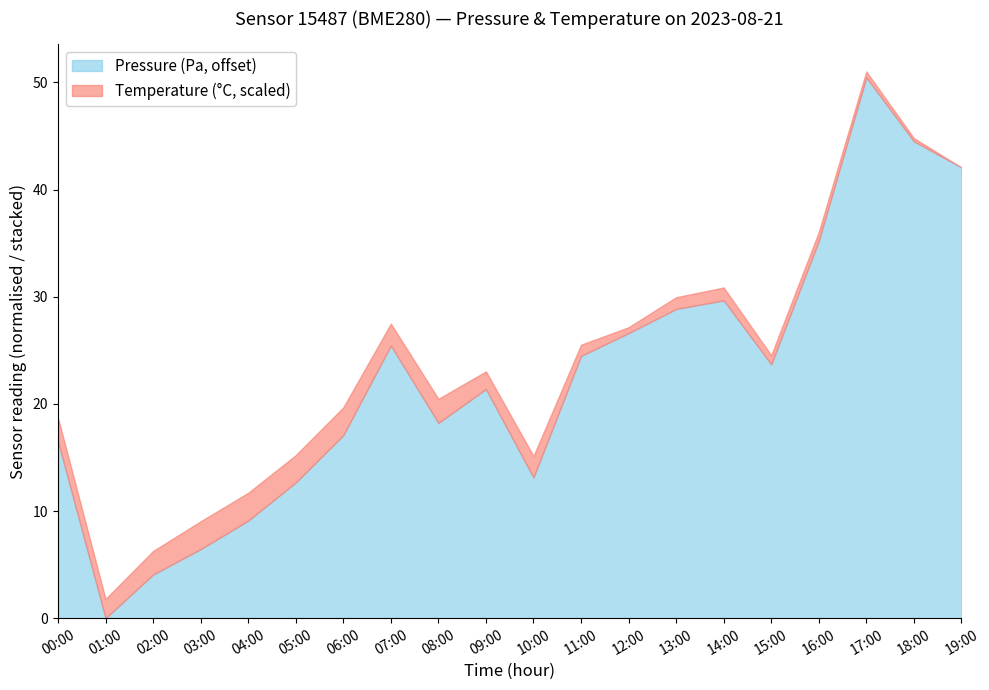

What is the total value across all series at 02:00?

6.3